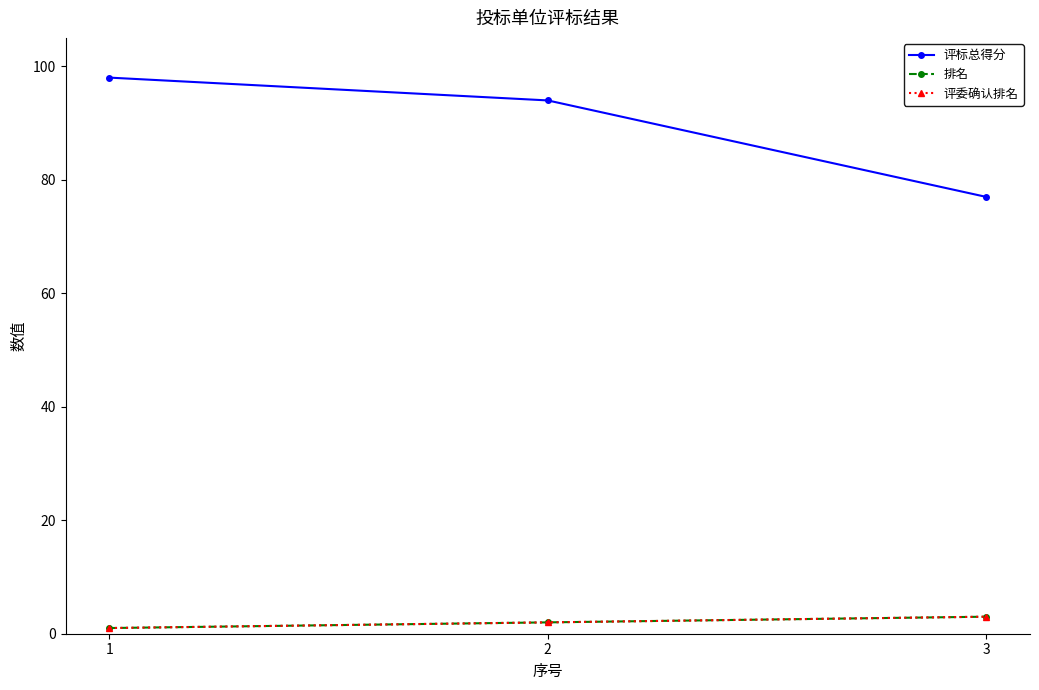

What is the difference between the second highest and minimum values in the 评标总得分 series?

17.0